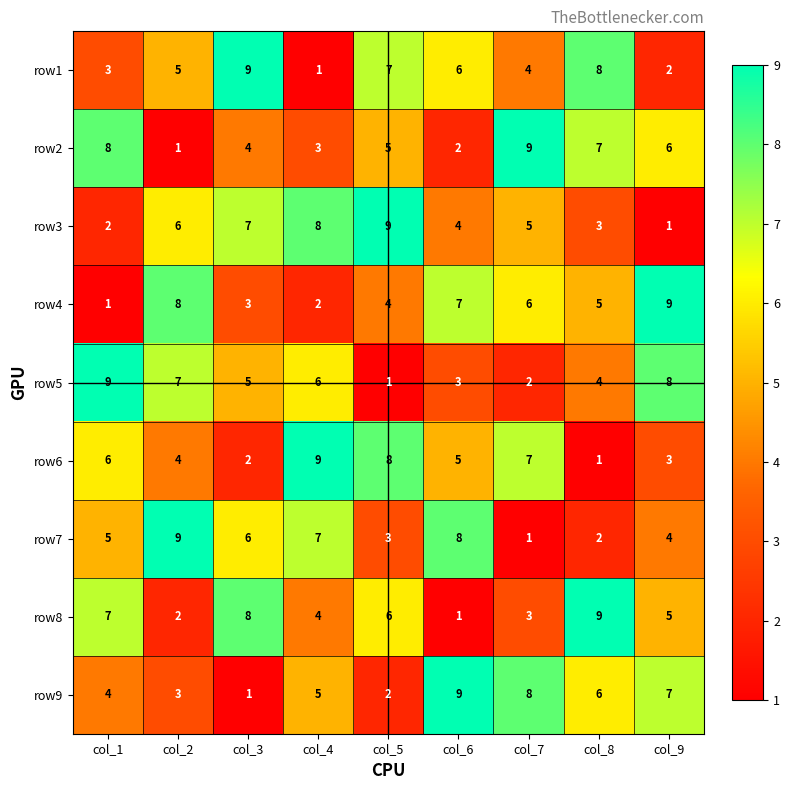

At how many categories does at least one series exceed 1?

9